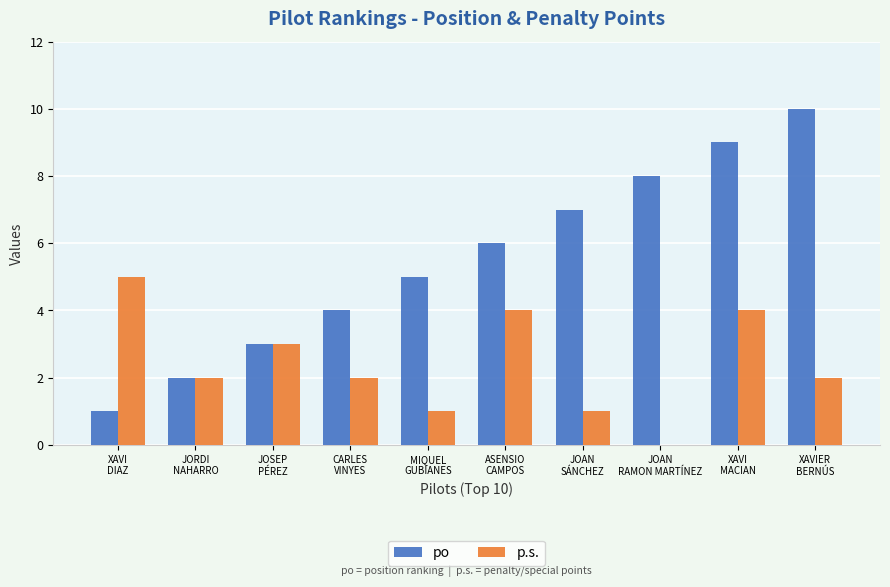

How many groups of bars are there?

10